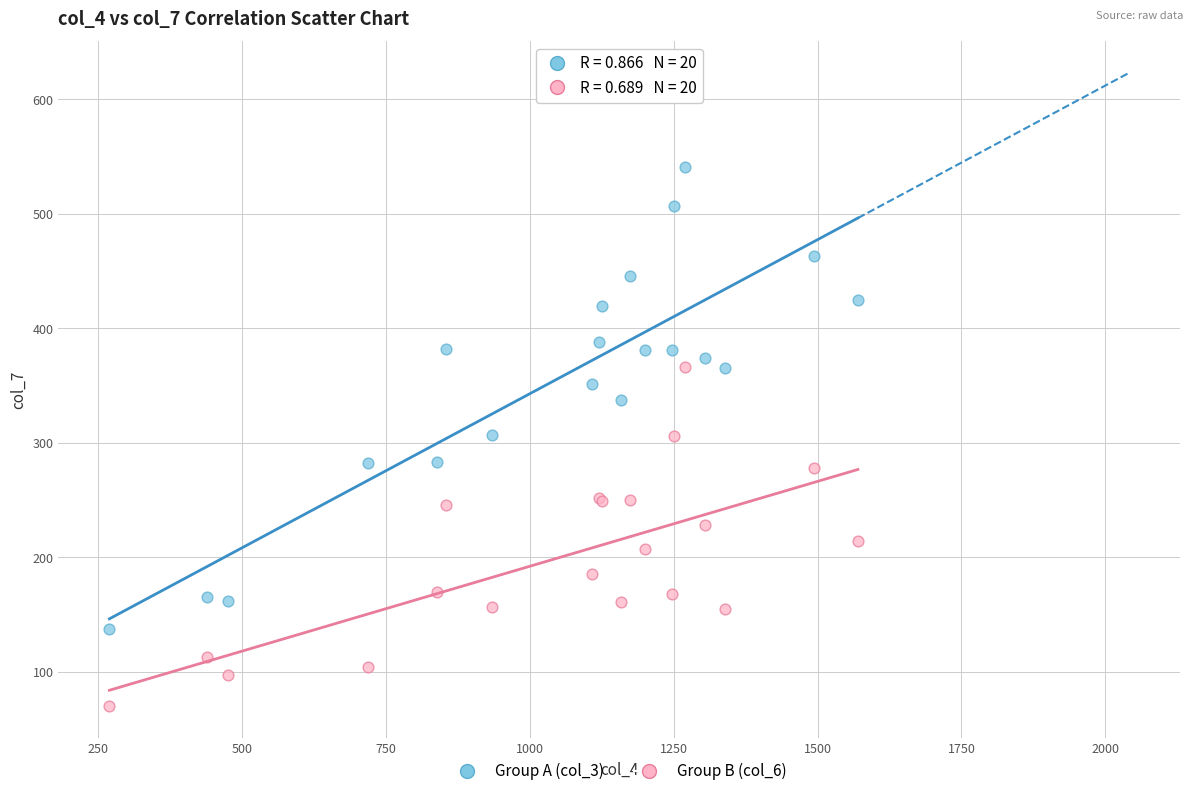

Which series reaches the minimum Y coordinate?

Group B (col_6)